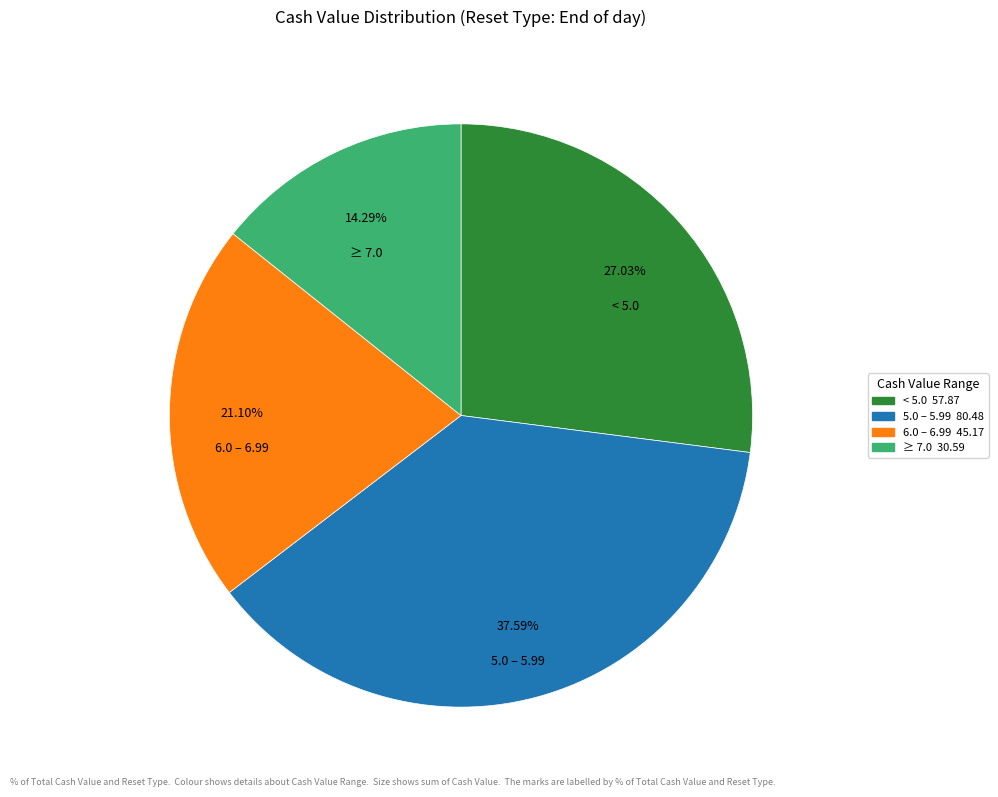

Is there a majority slice in this chart?

No